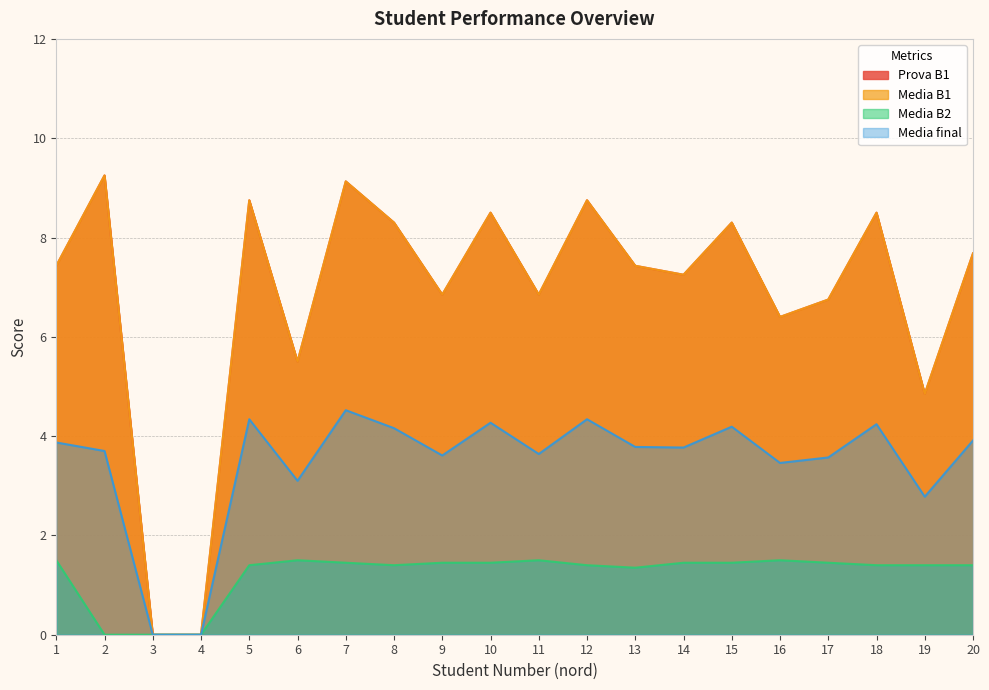

The value of Prova B1 at 9 is 2.5. True or false?

False